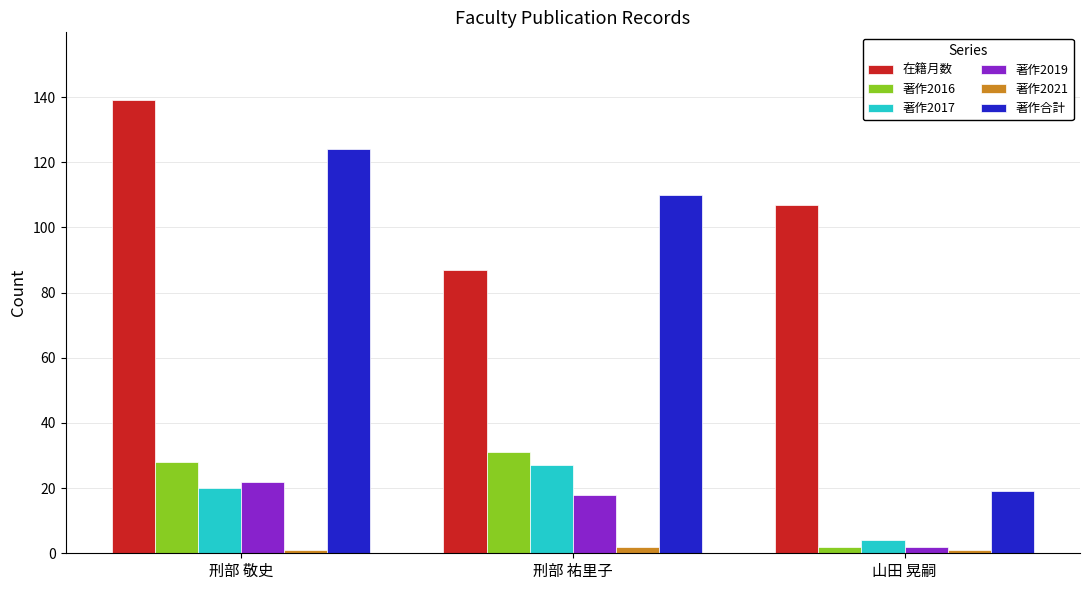

The 著作2016 series shows 7 at 刑部 敬史. True or false?

False